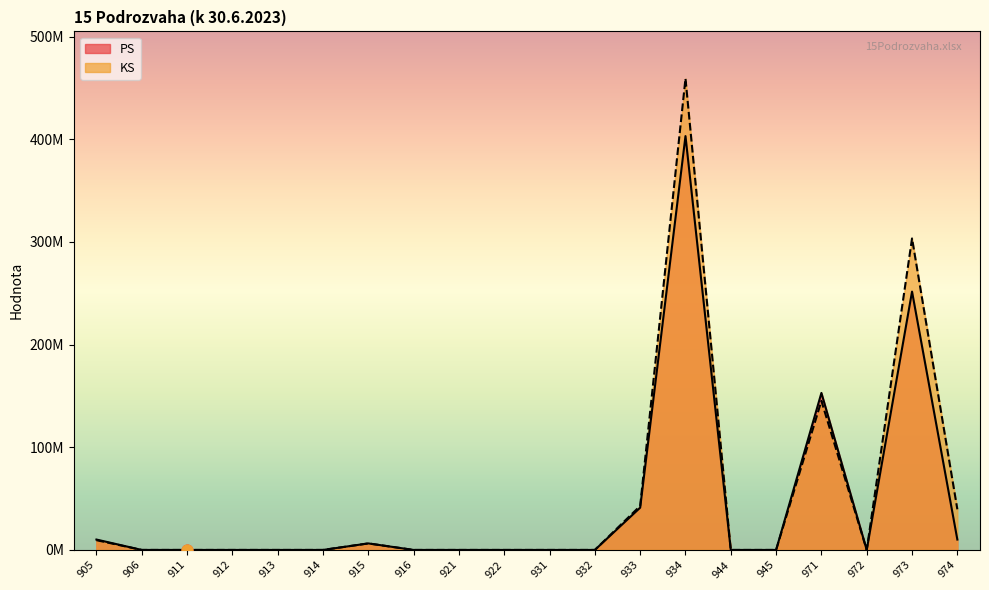

At how many categories does at least one series exceed 2798807?

7